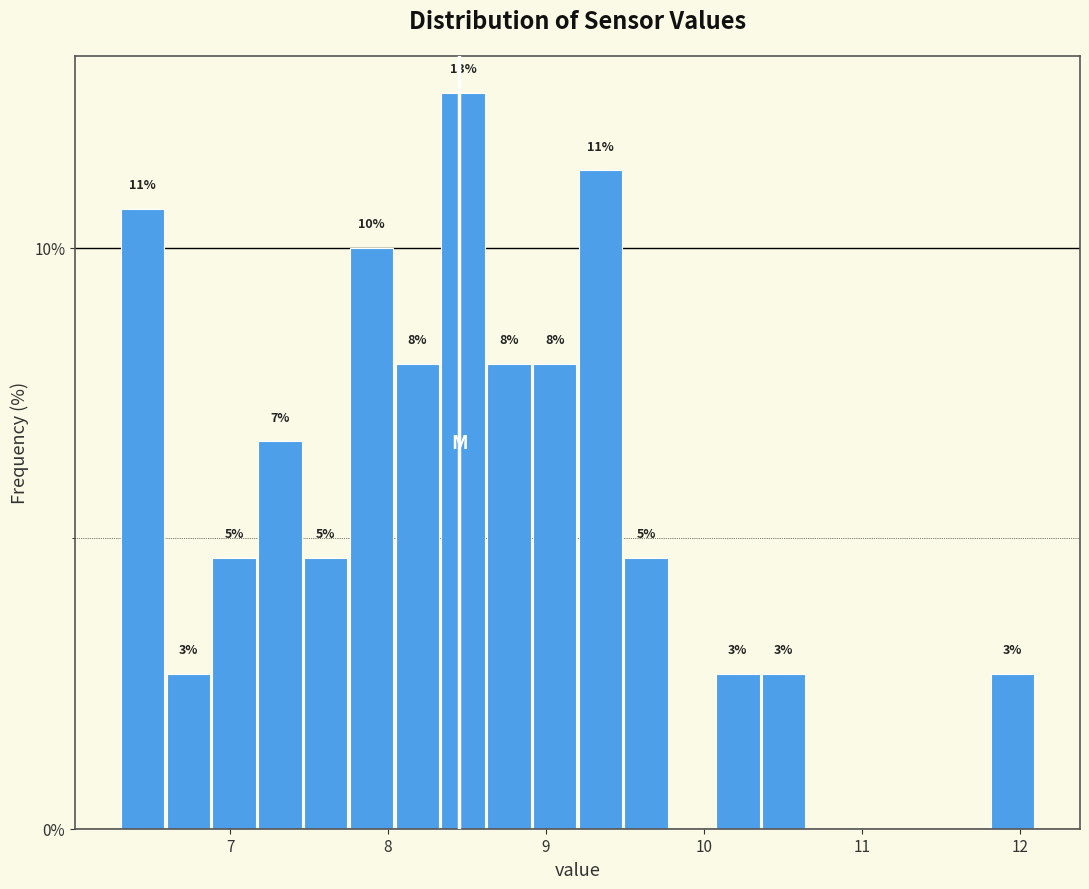

Read against the x-axis, roughly where is the centre of the tallest bar?

8.5